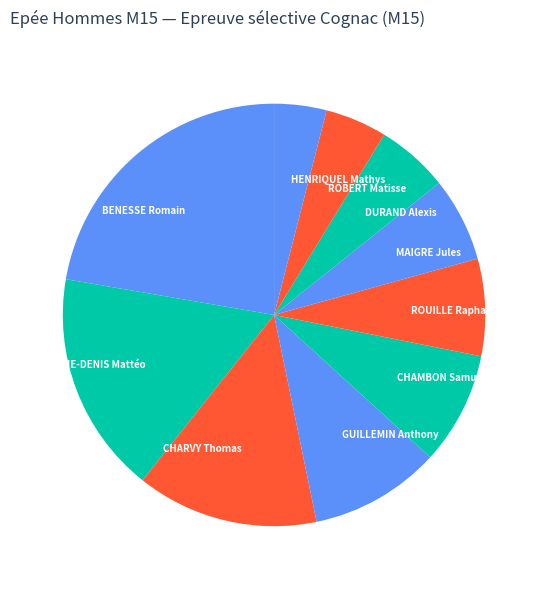

Between ROBERT Matisse and GUILLEMIN Anthony, which is larger?

GUILLEMIN Anthony